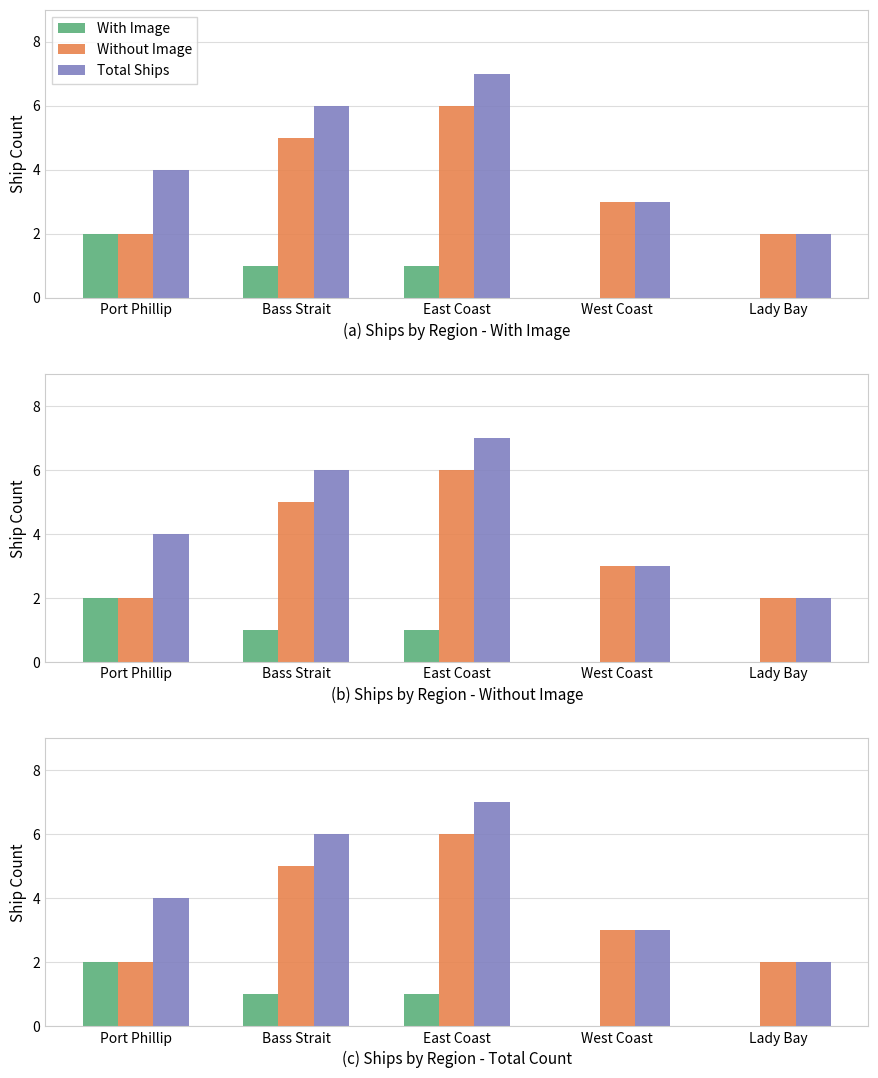

Reading left to right, list all the values displayed in this chart.

With Image: 2	1	1	0	0
Without Image: 2	5	6	3	2
Total Ships: 4	6	7	3	2